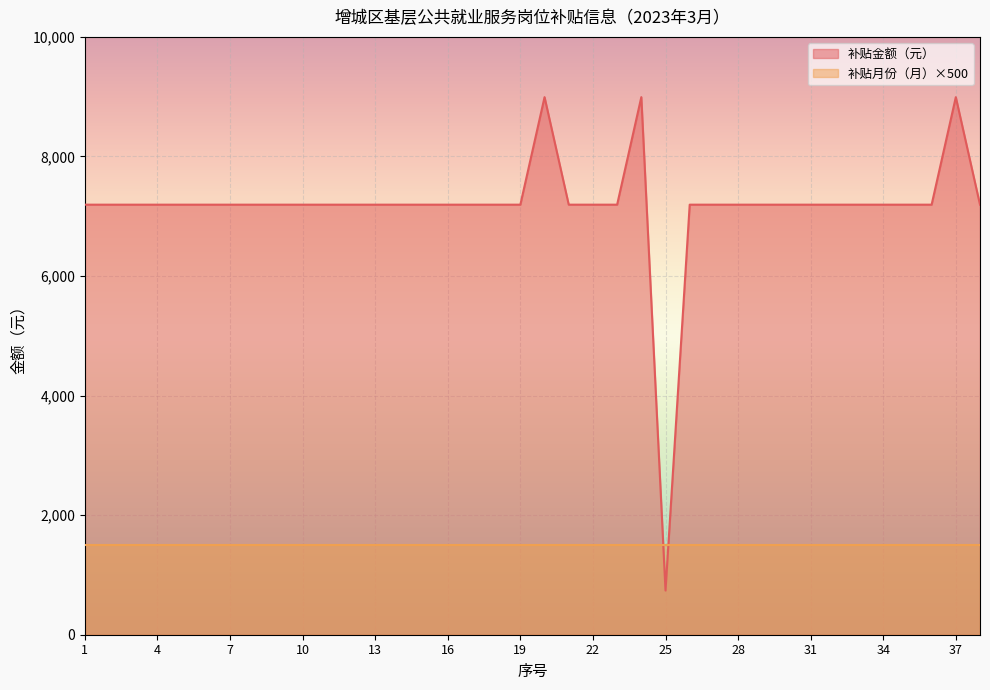

What is the smallest value displayed?

739.3